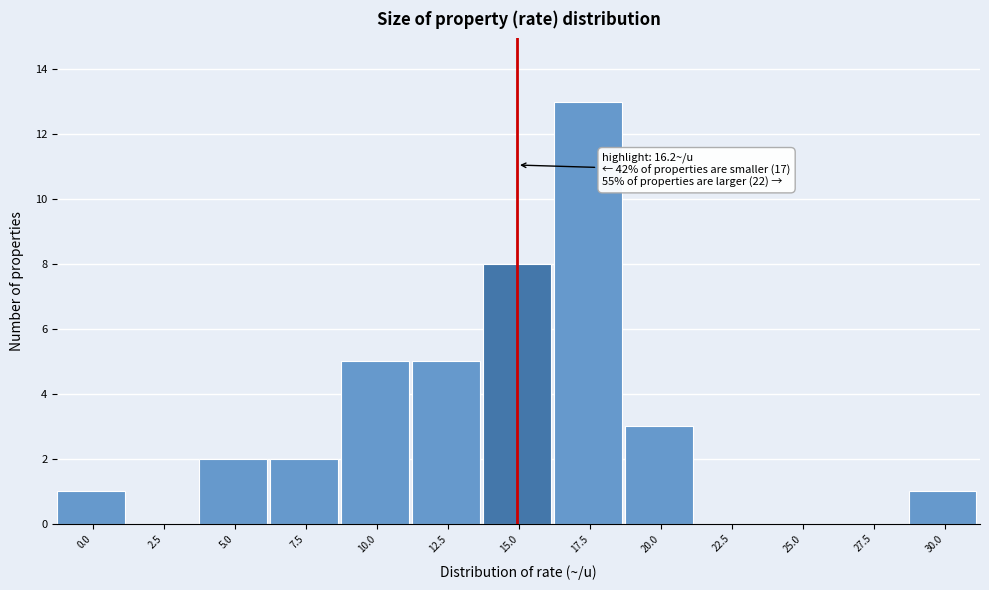

Reading left to right, what are all the values shown in this chart?

0.0=1	2.5=0	5.0=2	7.5=2	10.0=5	12.5=5	15.0=8	17.5=13	20.0=3	22.5=0	25.0=0	27.5=0	30.0=1